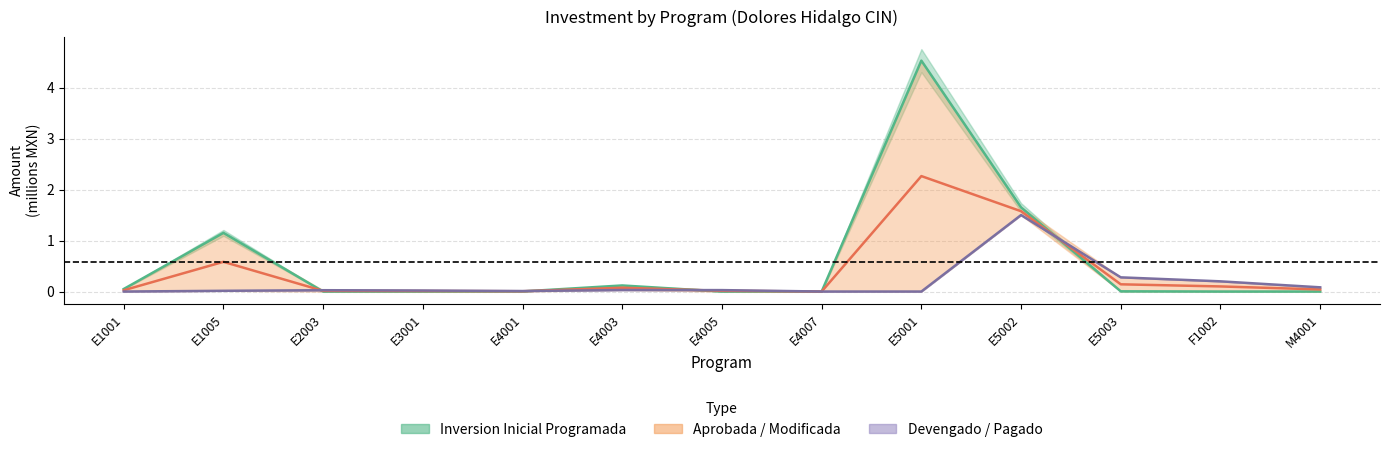

Is the value of Inversion Inicial Programada at E5003 greater than the value of Devengado / Pagado at M4001?

No